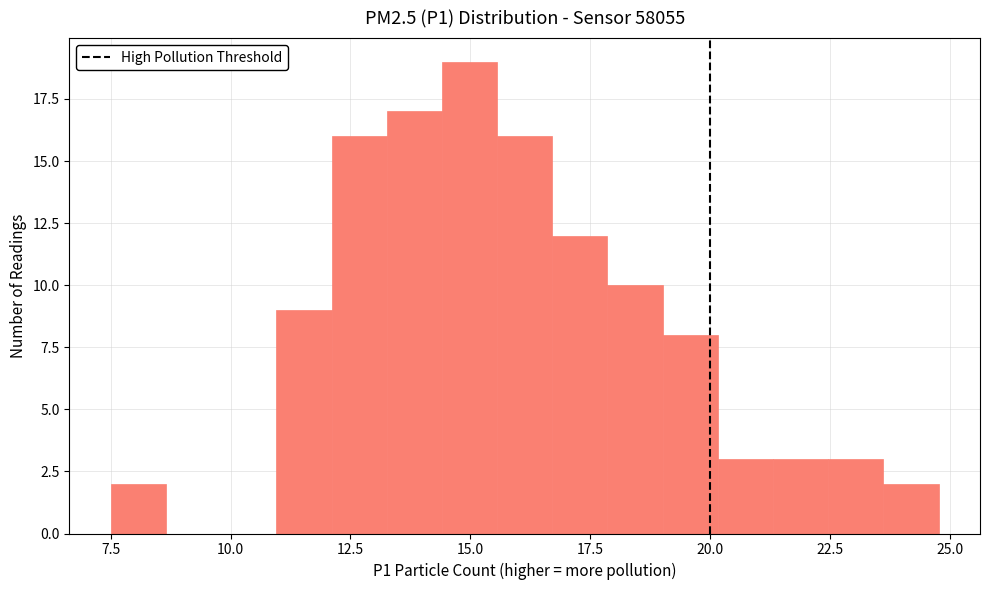

Around what value on the x-axis is the tallest bar? Give the approximate position of its centre, as read against the axis.

15.0